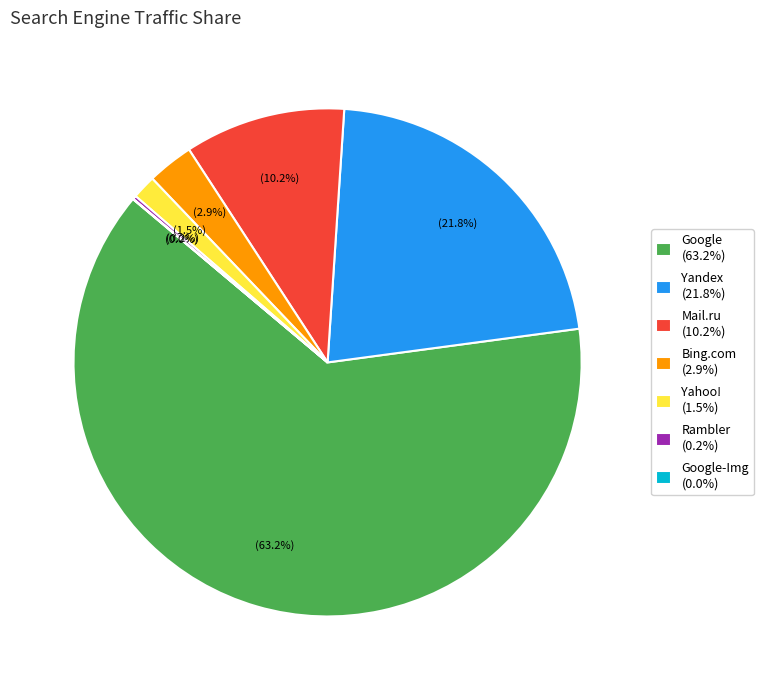

To the nearest percent, what is the average slice percentage?

14%